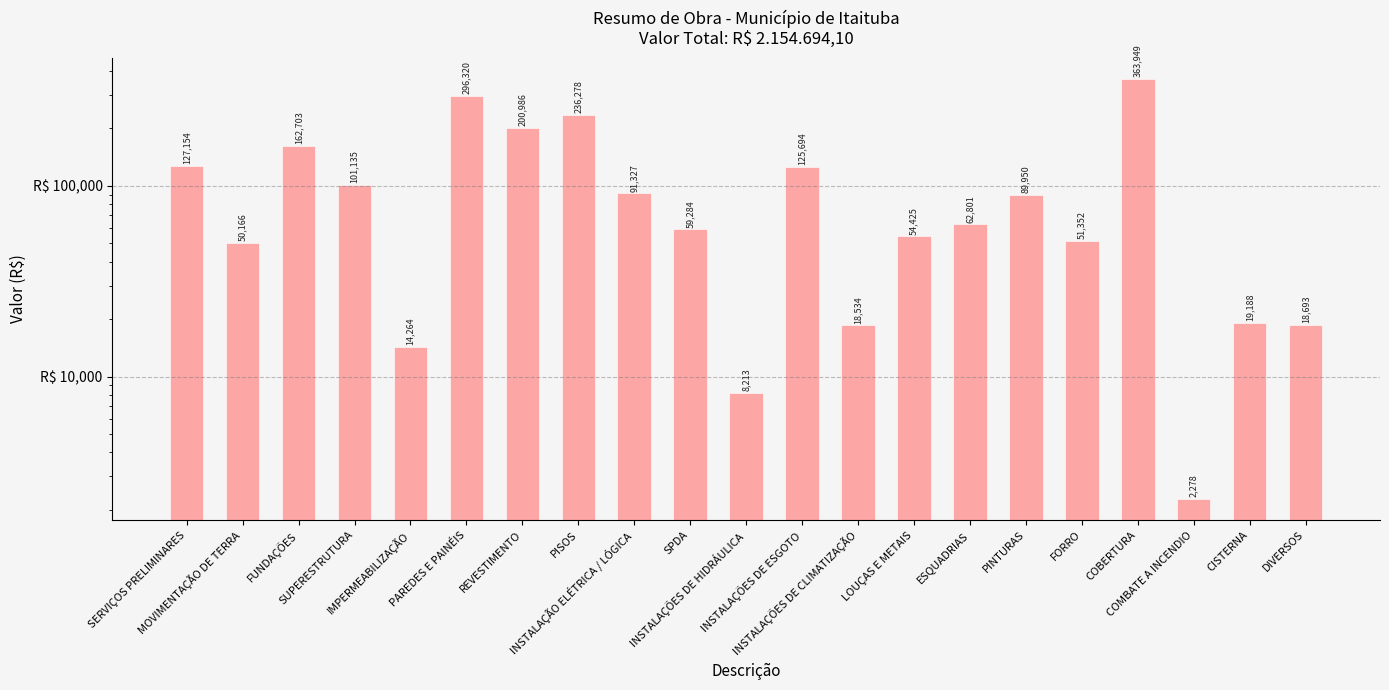

Which has a higher value, PAREDES E PAINÉIS or COMBATE A INCENDIO?

PAREDES E PAINÉIS